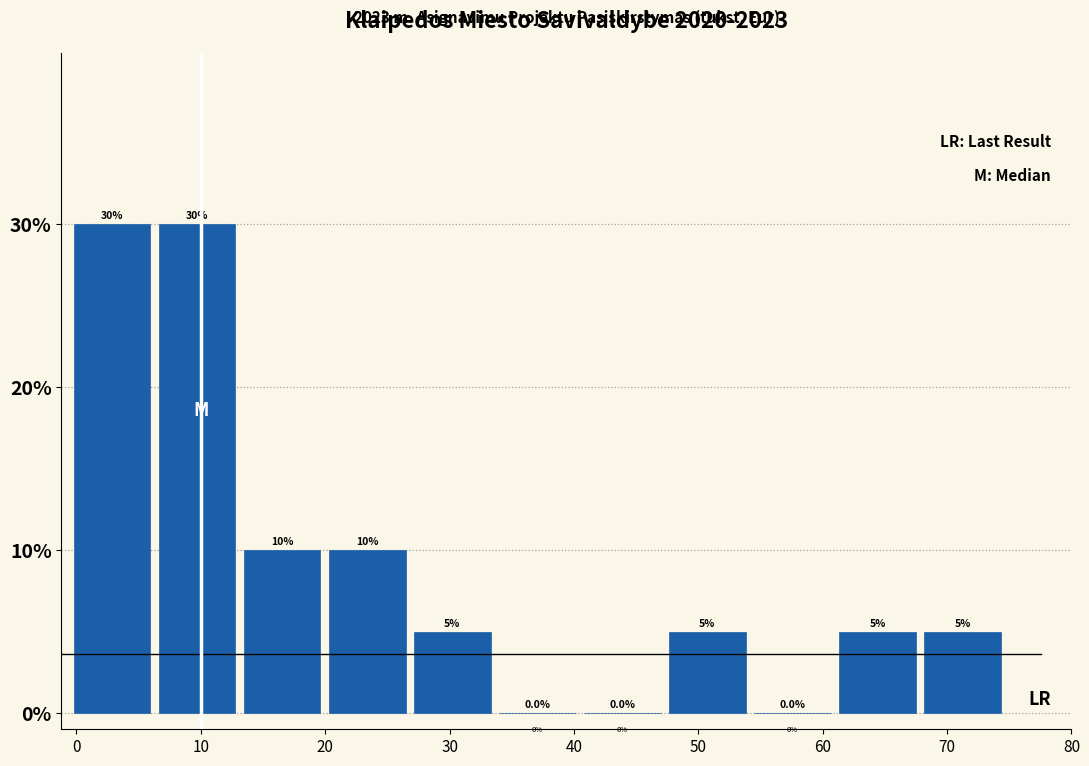

Reading left to right, transcribe this chart: for each bar, give the range it covers on the x-axis and its height. The bar edges are not printed on the chart, so give them approximately, as read against the axis.

0 to 7: 30.0
7 to 13: 30.0
13 to 20: 10.0
20 to 27: 10.0
27 to 34: 5.0
34 to 41: 0.0
41 to 48: 0.0
48 to 54: 5.0
54 to 61: 0.0
61 to 68: 5.0
68 to 75: 5.0